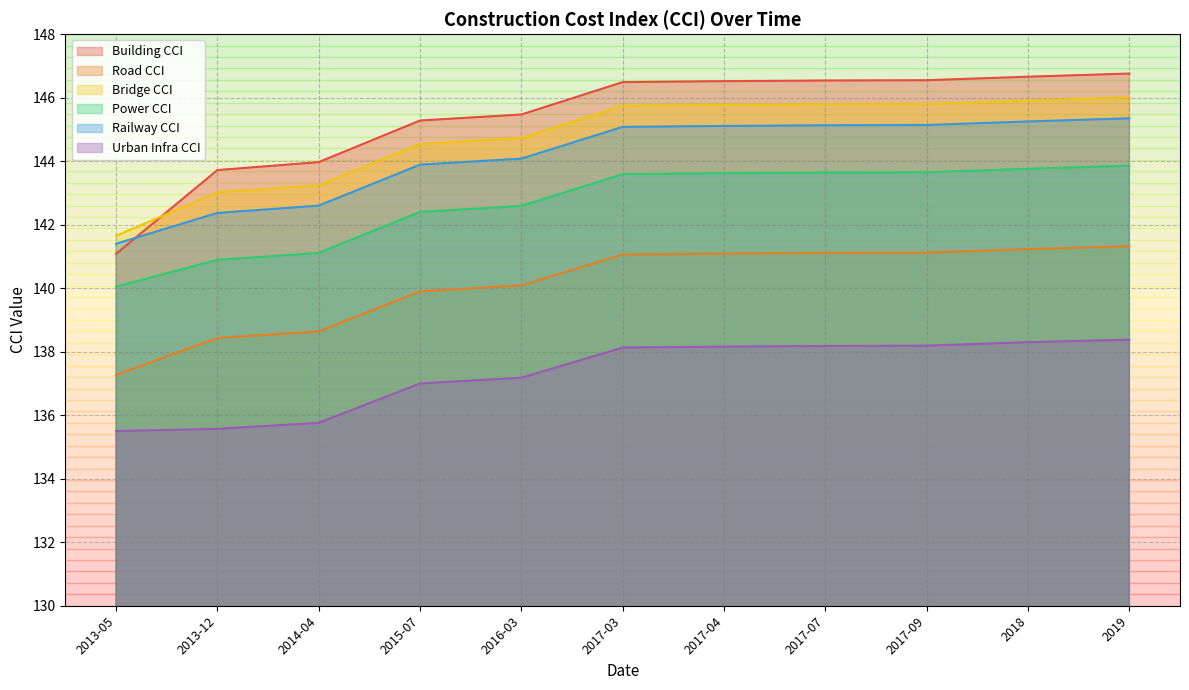

What is the label of the 3rd point from the right?

2017-09